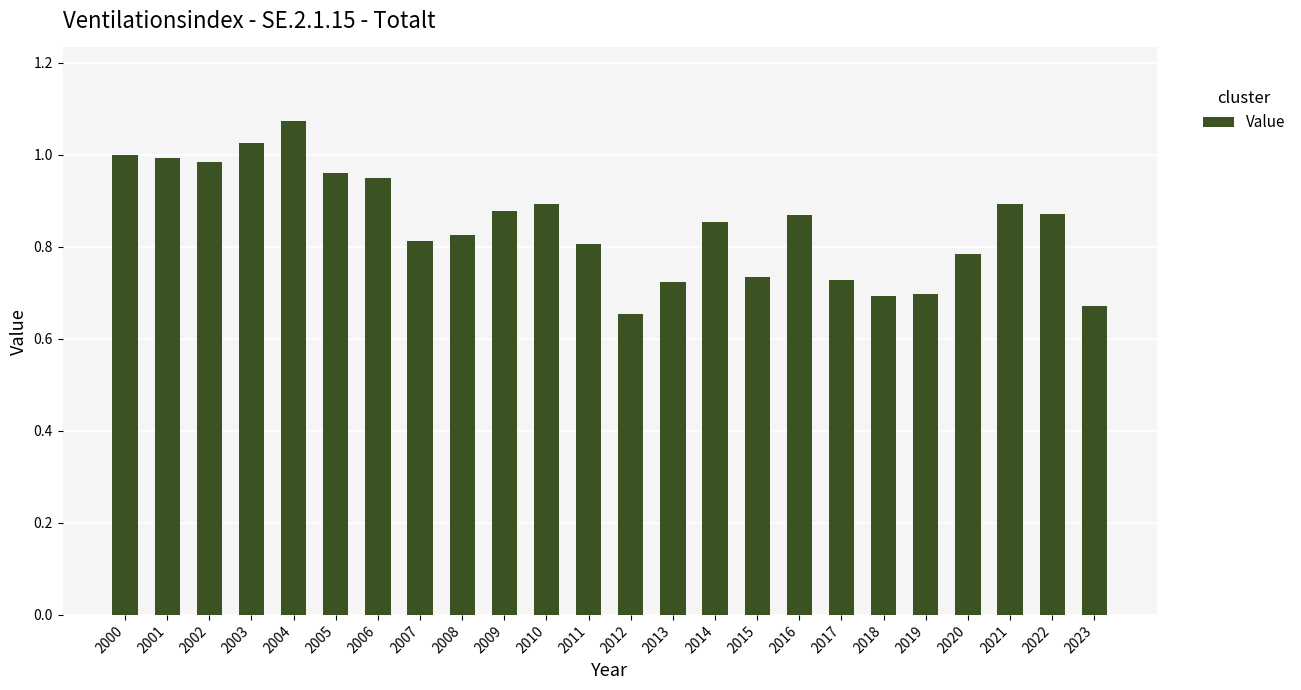

At which category does the chart reach its peak across all series?

2004